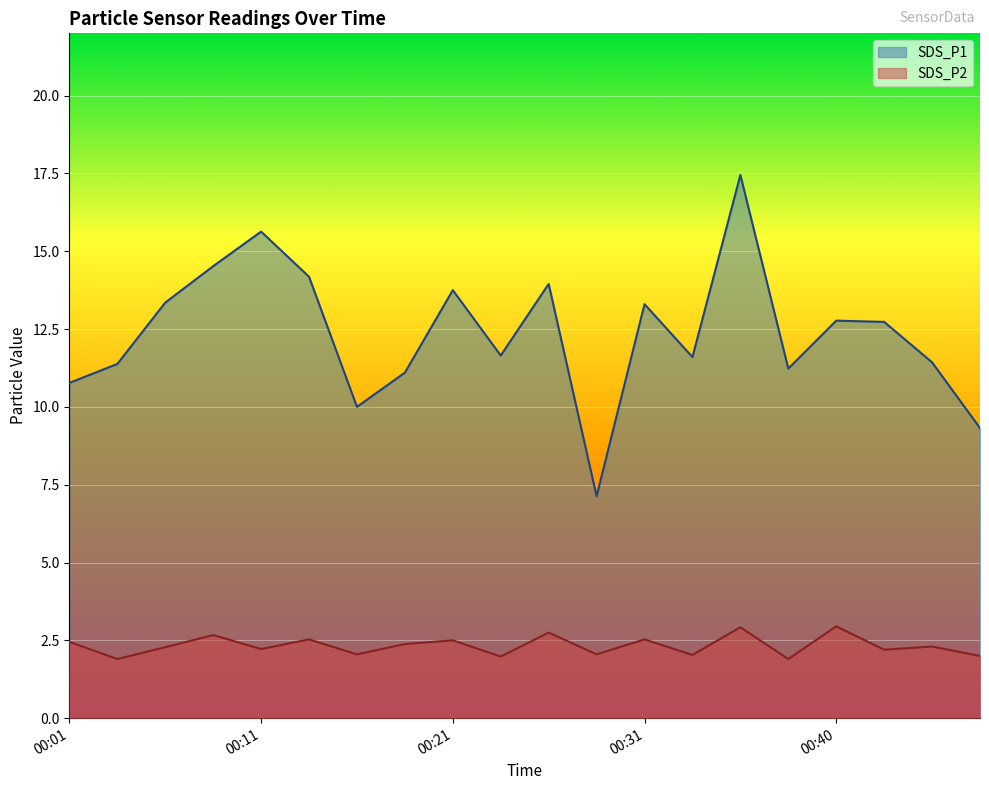

Which series has the largest total across all categories?

SDS_P1